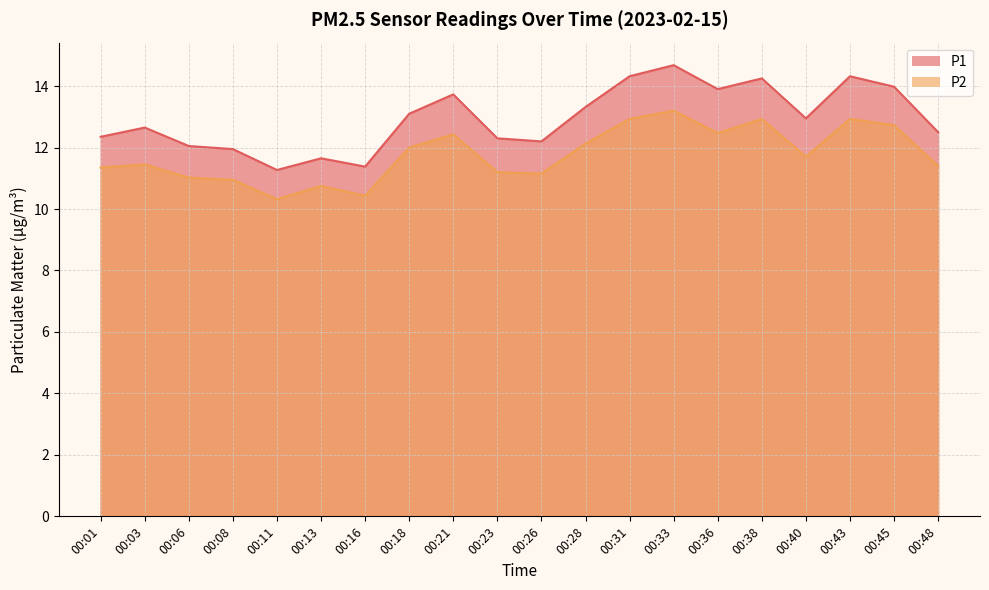

What is the total value across all series at 00:08?

22.9